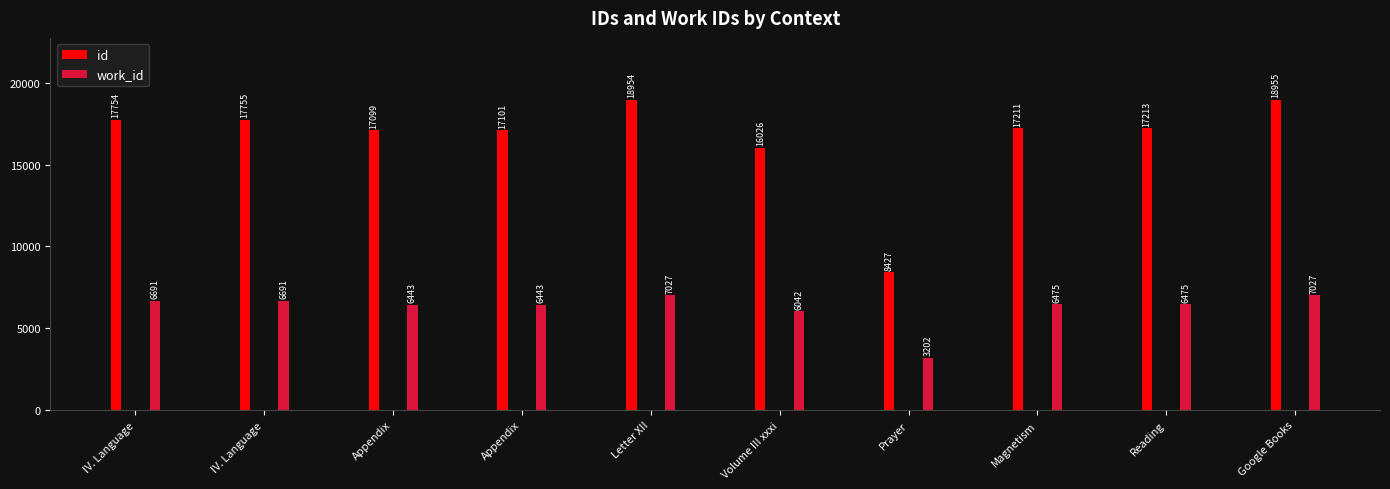

What position from the right is (17213)?

2